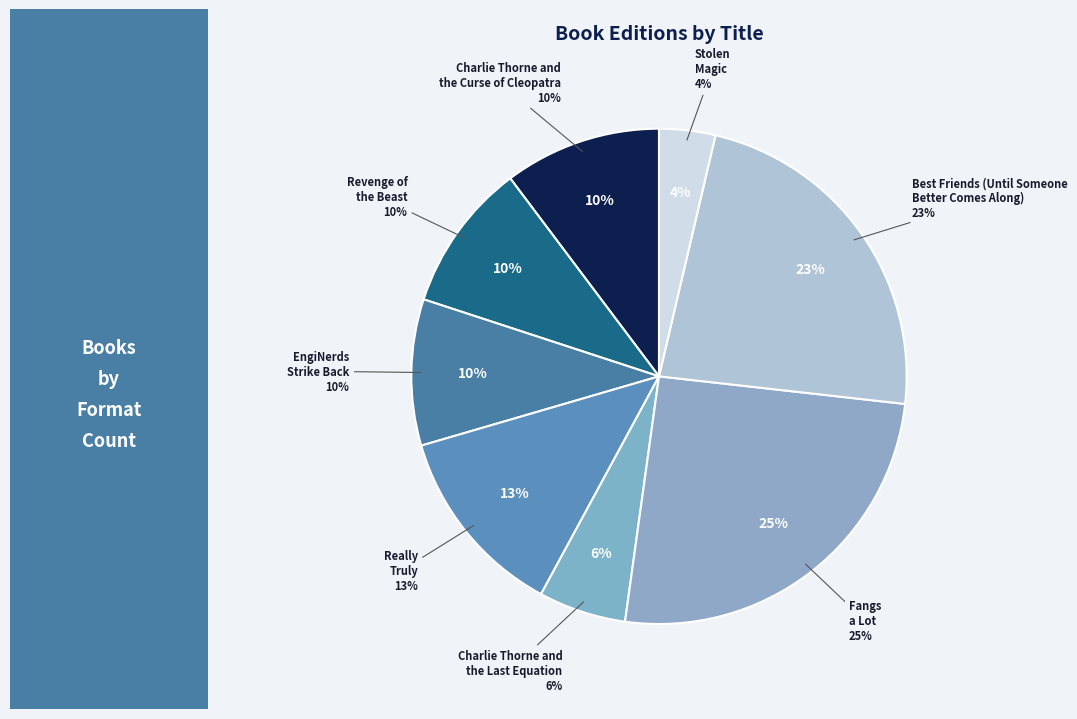

Is it true that Revenge of
the Beast is 24% of the pie?

False